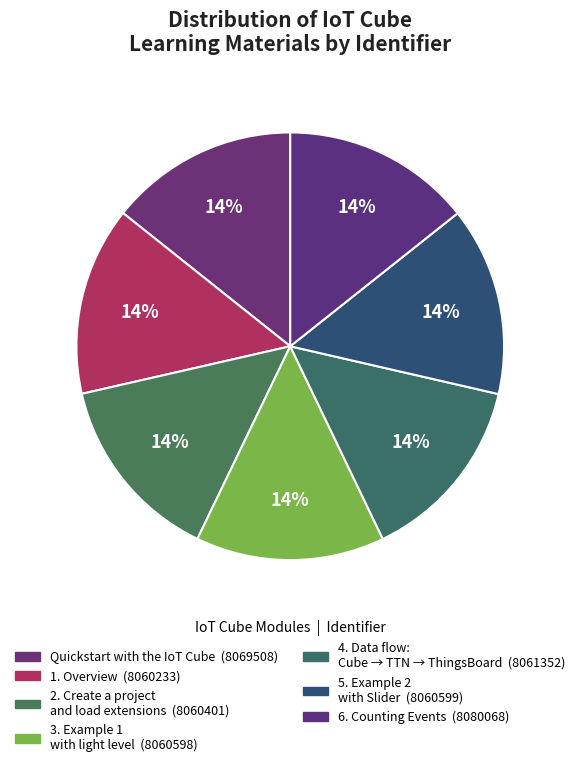

How many slices are in this pie chart?

7